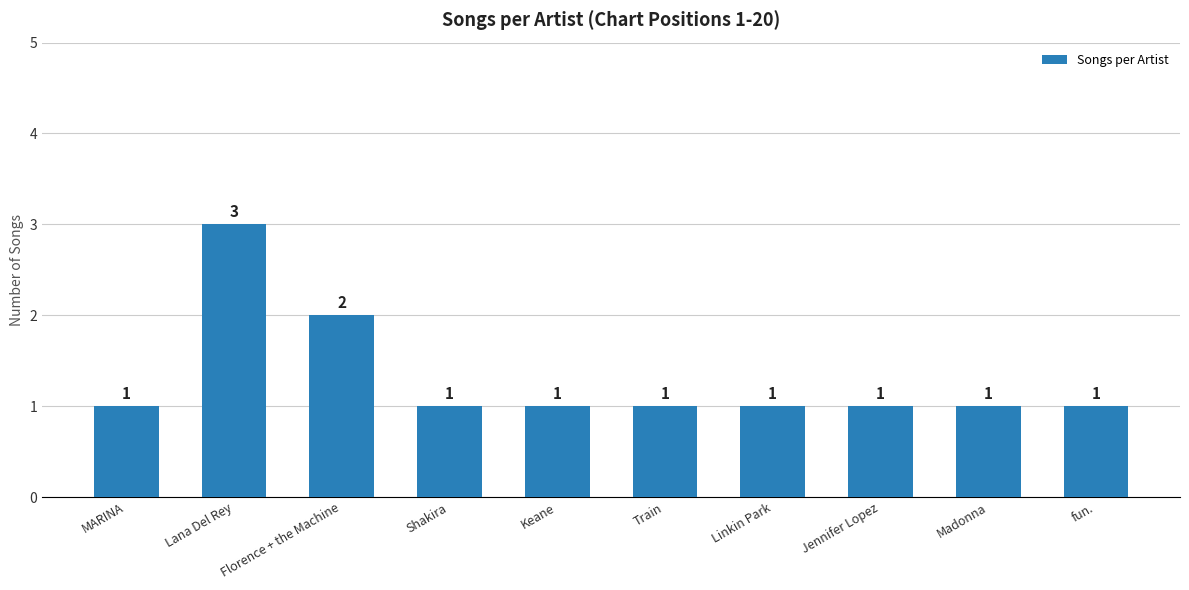

Is it true that the value at Shakira is 0?

False